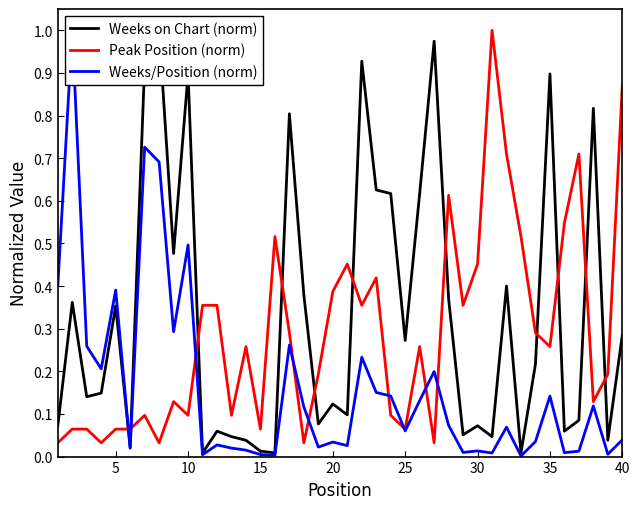

Count the number of categories in the chart.

40